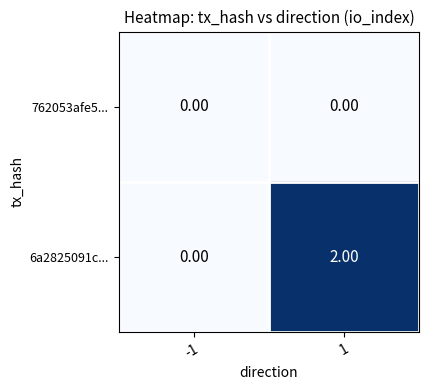

Which series has the widest spread of values?

6a2825091c...